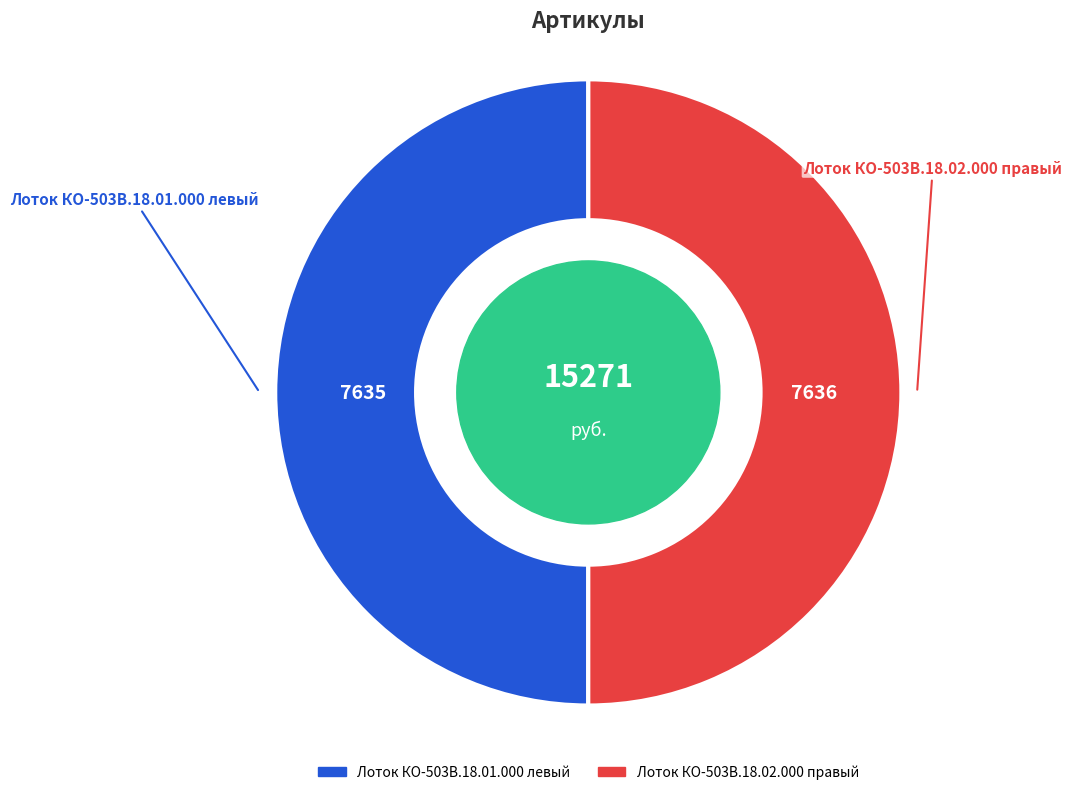

Do Лоток КО-503В.18.01.000 левый and Лоток КО-503В.18.02.000 правый together represent more than half of the pie?

Yes